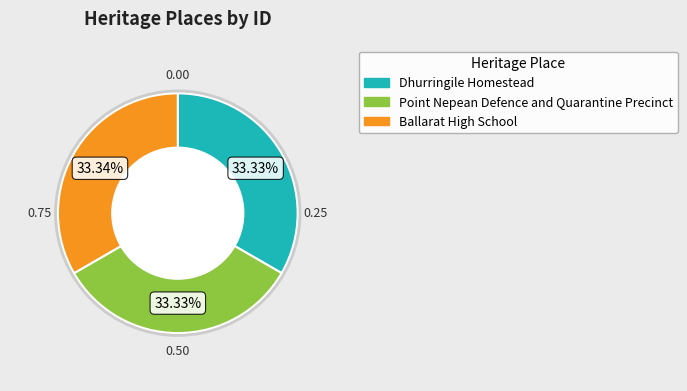

To the nearest percent, what percentage of the pie is Dhurringile Homestead?

33%